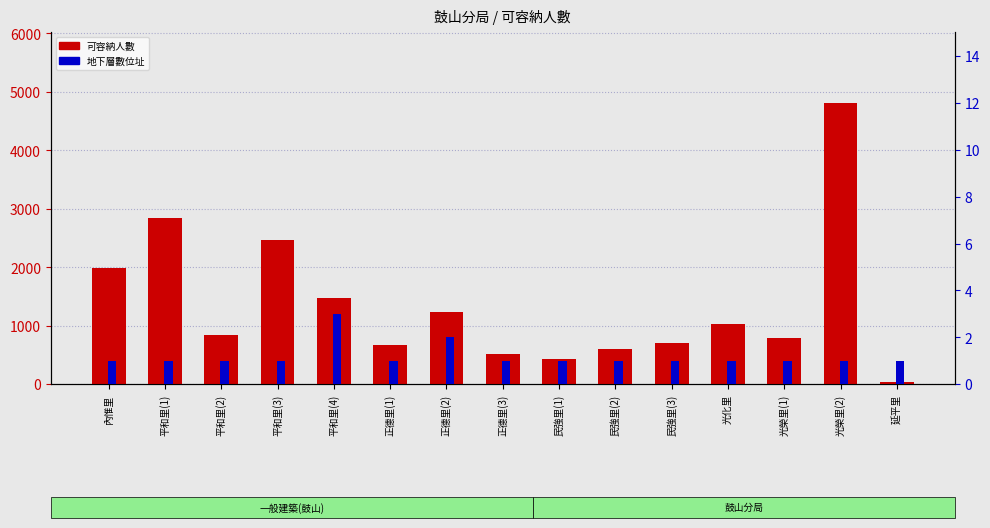

What is the difference between the maximum and minimum values in the 地下層數 series?

2